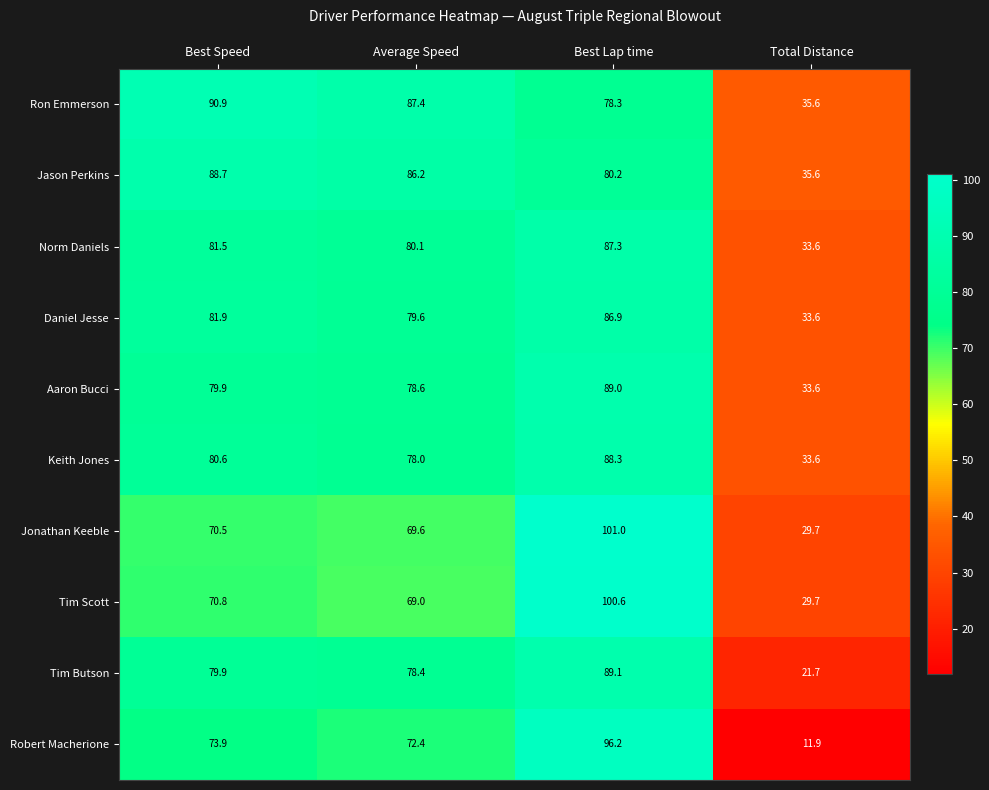

True or false: Keith Jones has a value of 80.6 at Best Speed.

True